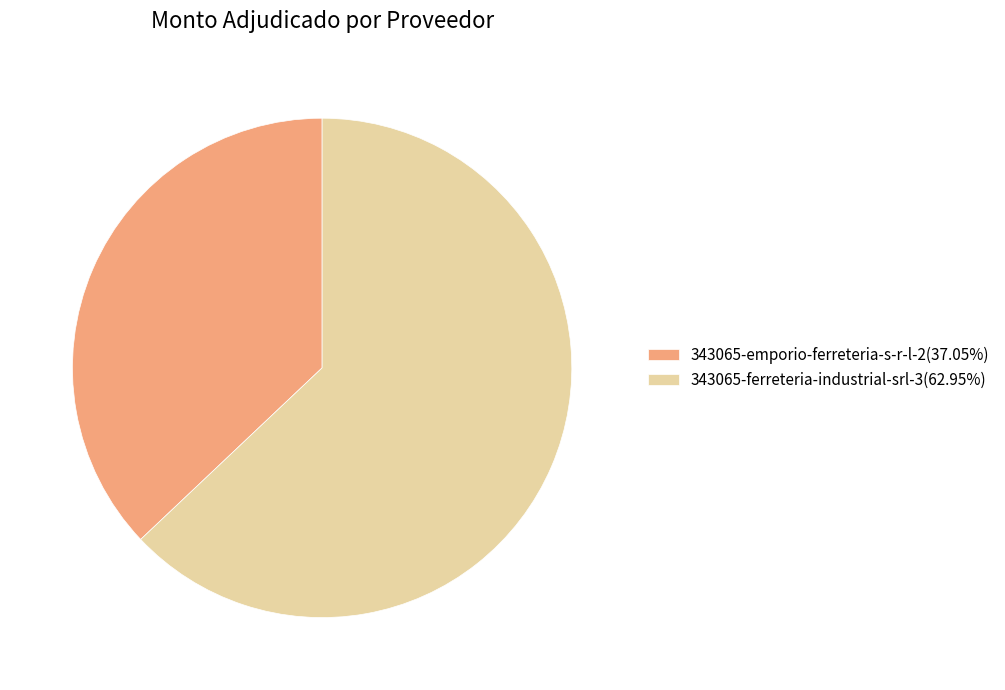

Approximately how many times larger is the value at 343065-ferreteria-industrial-srl-3(62.95%) compared to 343065-emporio-ferreteria-s-r-l-2(37.05%)?

1.7